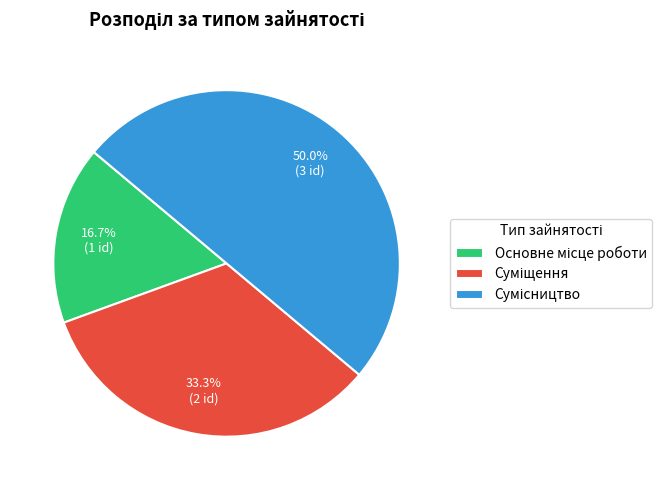

Which slice is the smallest?

Основне місце роботи